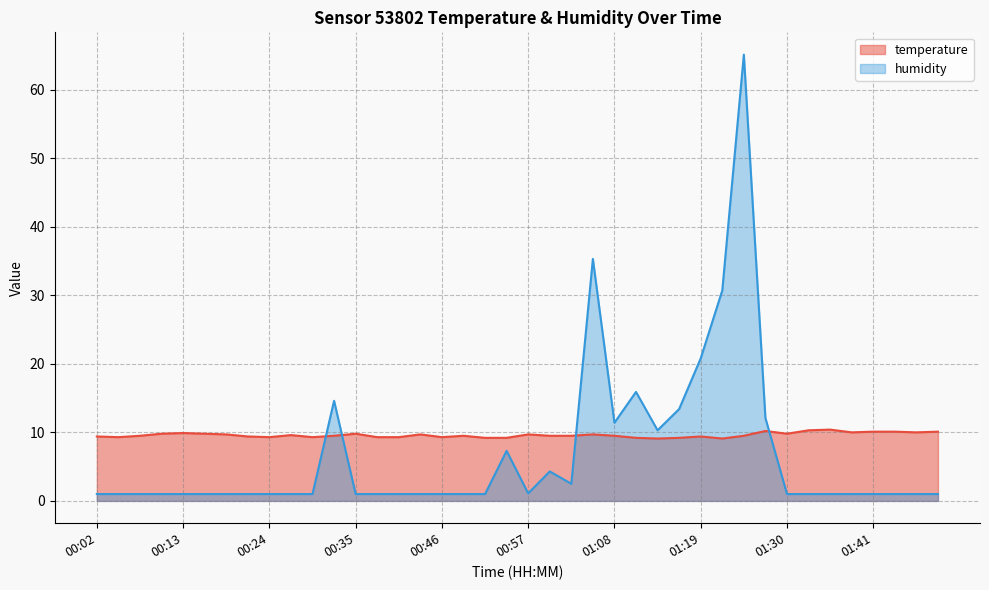

What value does the humidity series have at 01:41?

1.0